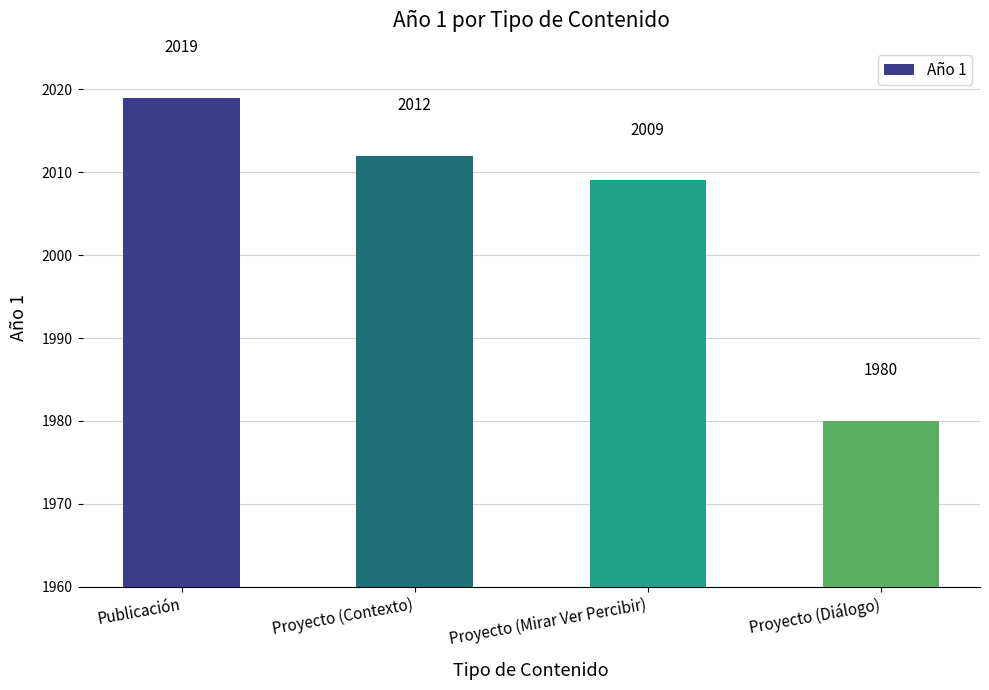

The chart shows a value of 2012 at Proyecto (Contexto). True or false?

True